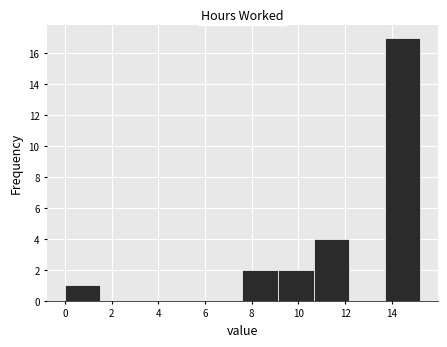

Reading left to right, list every bar in this chart as the range it spans on the x-axis followed by its height. Neither the bar edges nor the heights are printed on the chart, so give them approximately, as read against the axes.

0.0 to 1.6: 1
1.6 to 3.0: 0
3.0 to 4.6: 0
4.6 to 6.0: 0
6.0 to 7.6: 0
7.6 to 9.2: 2
9.2 to 10.6: 2
10.6 to 12.2: 4
12.2 to 13.6: 0
13.6 to 15.2: 17